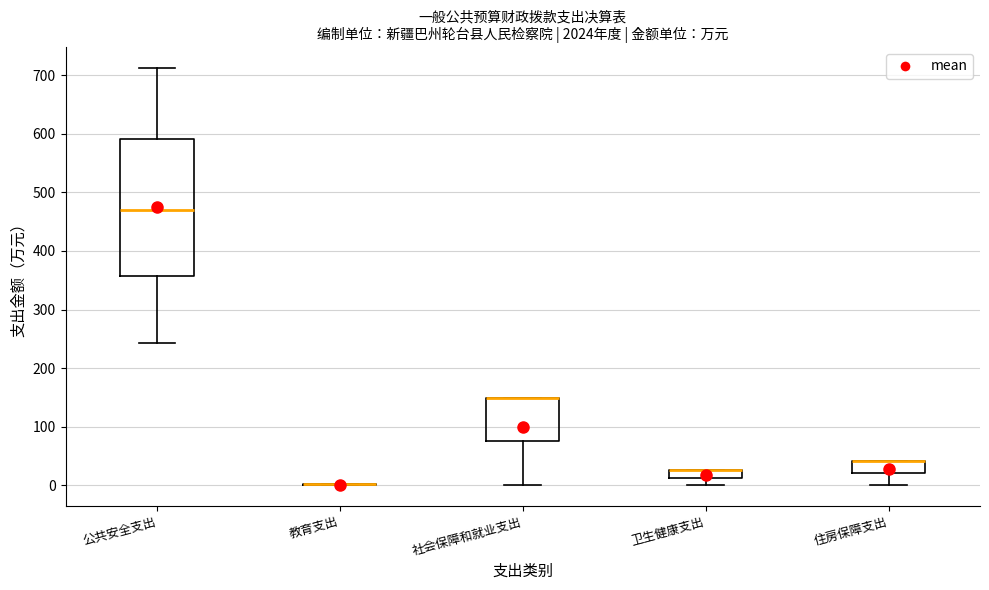

Which box is the tallest, from its lower edge to its upper edge?

公共安全支出